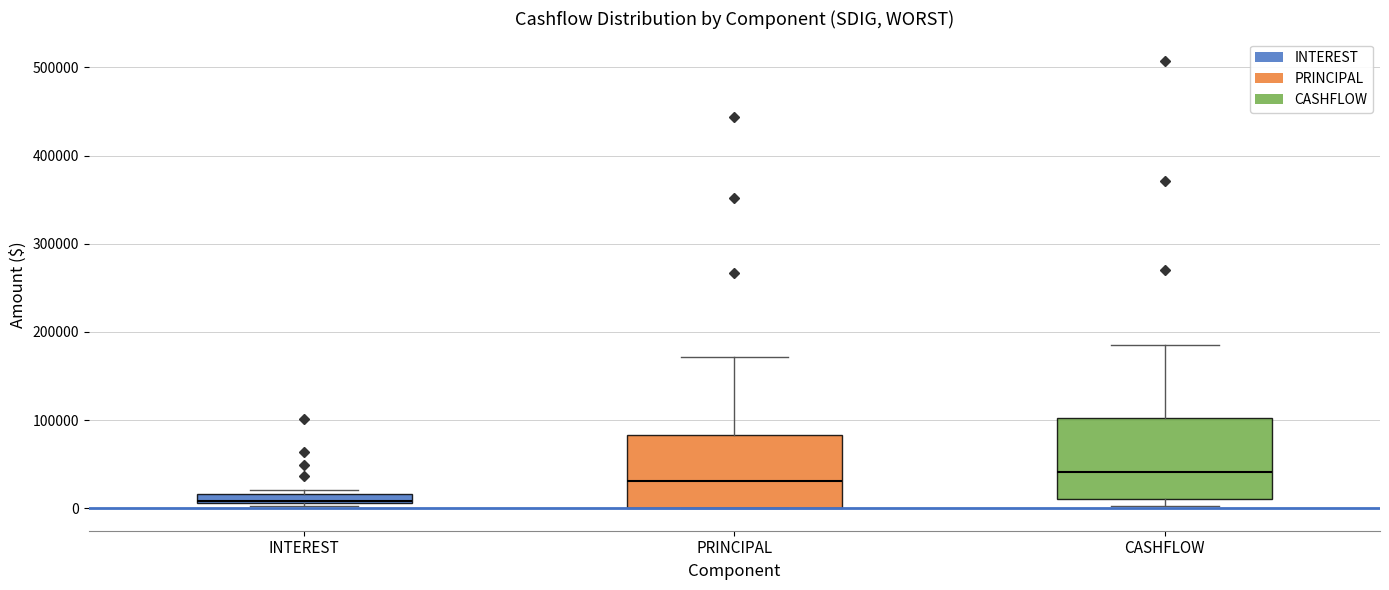

Where does the upper whisker of the box for PRINCIPAL end on the y-axis? The values are not printed on the chart, so give them approximately, as read against the axis.

170000